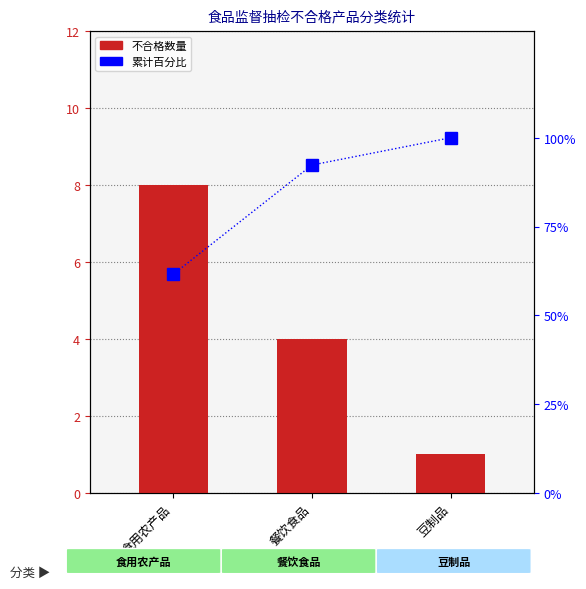

Where is the data nearest to the value 80?

餐饮食品